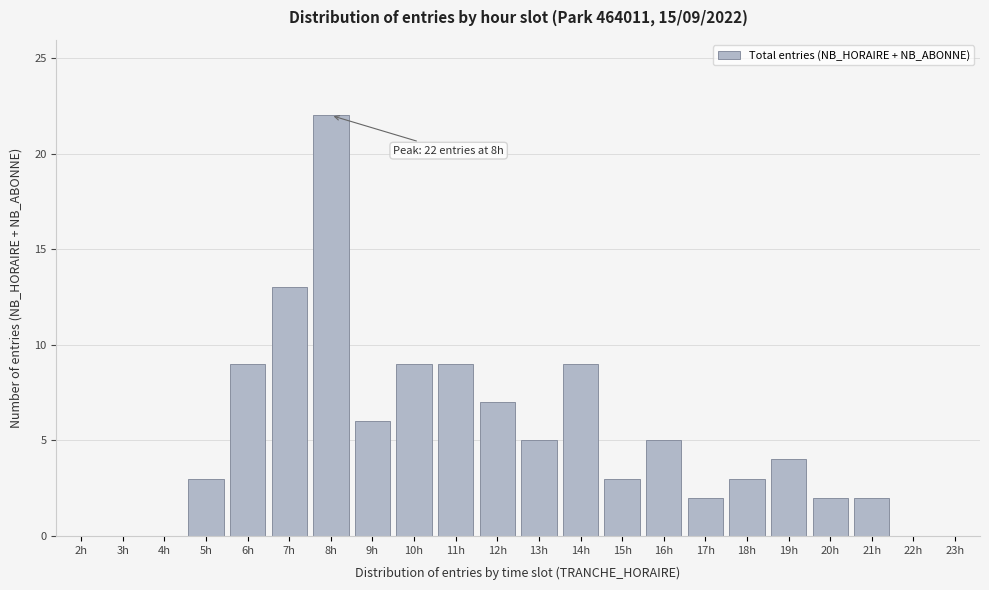

Reading right to left, list all the values displayed in this chart.

23h=0	22h=0	21h=2	20h=2	19h=4	18h=3	17h=2	16h=5	15h=3	14h=9	13h=5	12h=7	11h=9	10h=9	9h=6	8h=22	7h=13	6h=9	5h=3	4h=0	3h=0	2h=0